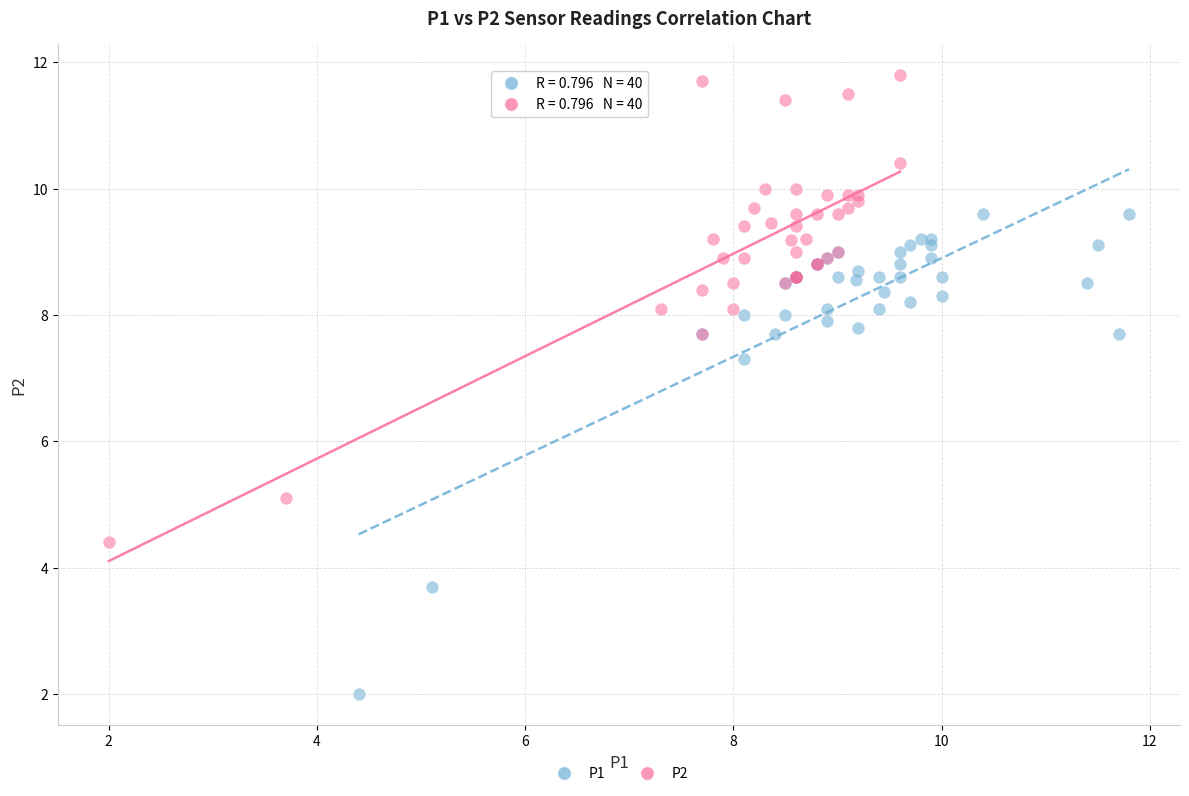

Which series reaches the minimum Y coordinate?

P1